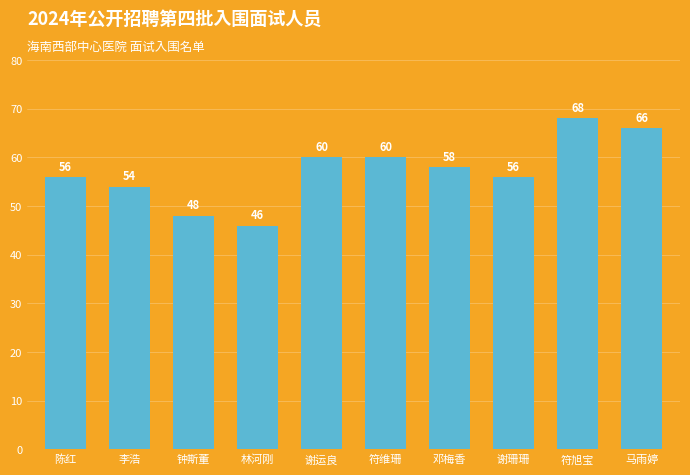

What is the sum of all values?

572